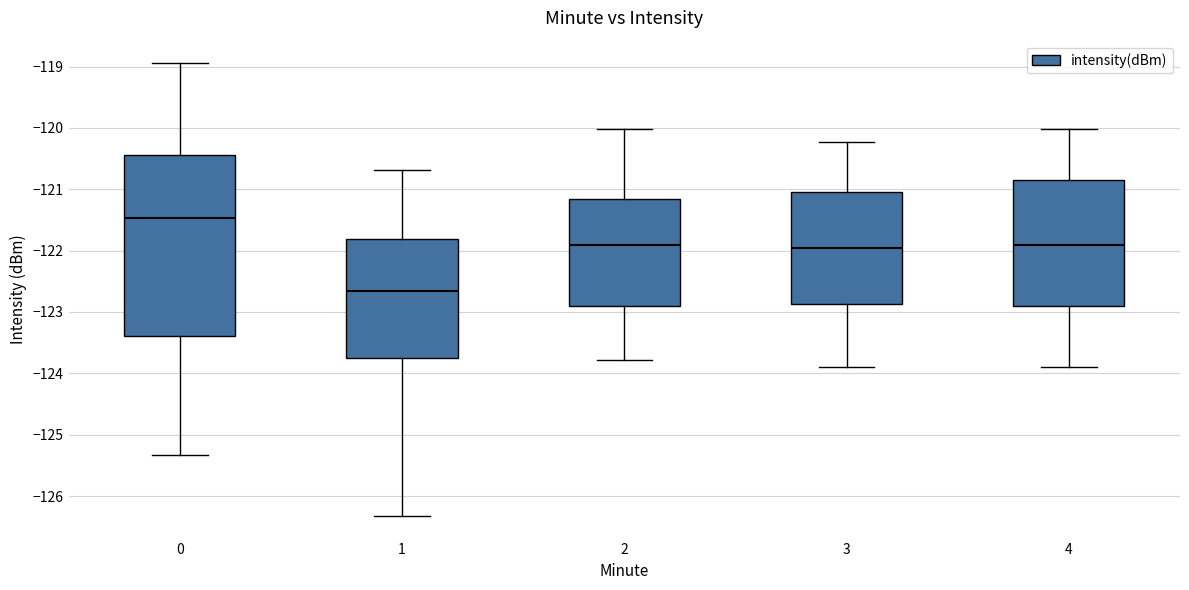

Reading left to right, transcribe this box plot: for each box, give where its median line is, the range the box spans, and where its two whiskers end, as read against the y-axis. The values are not printed on the chart, so give them approximately, as read against the axis.

0: median -121.5, box -123.4 to -120.4, whiskers -125.3 to -118.9
1: median -122.7, box -123.8 to -121.8, whiskers -126.3 to -120.7
2: median -121.9, box -122.9 to -121.2, whiskers -123.8 to -120.0
3: median -122.0, box -122.9 to -121.0, whiskers -123.9 to -120.2
4: median -121.9, box -122.9 to -120.8, whiskers -123.9 to -120.0